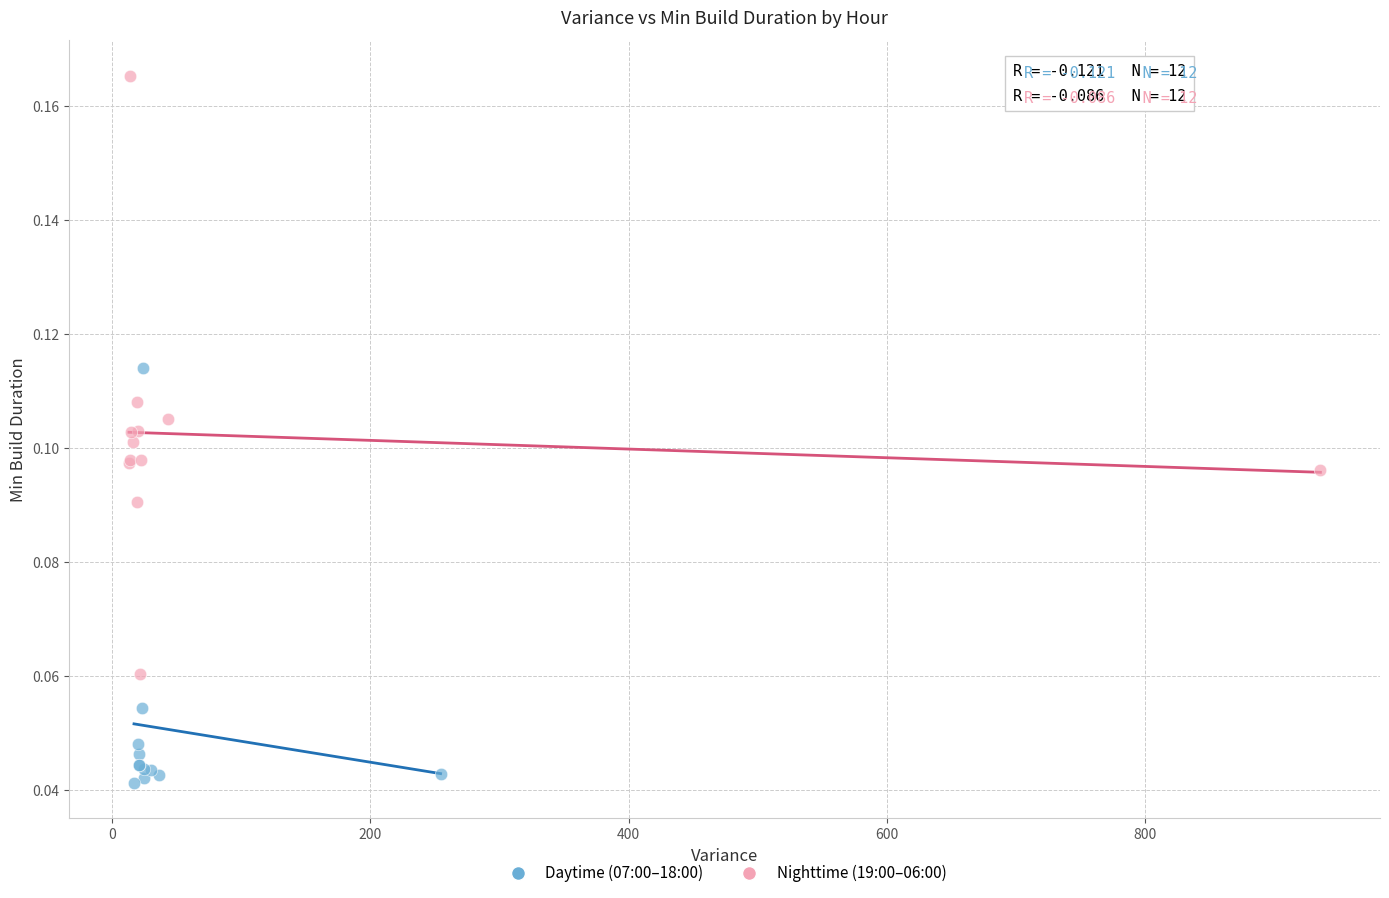

Which series reaches the maximum Y coordinate?

Nighttime (19:00–06:00)